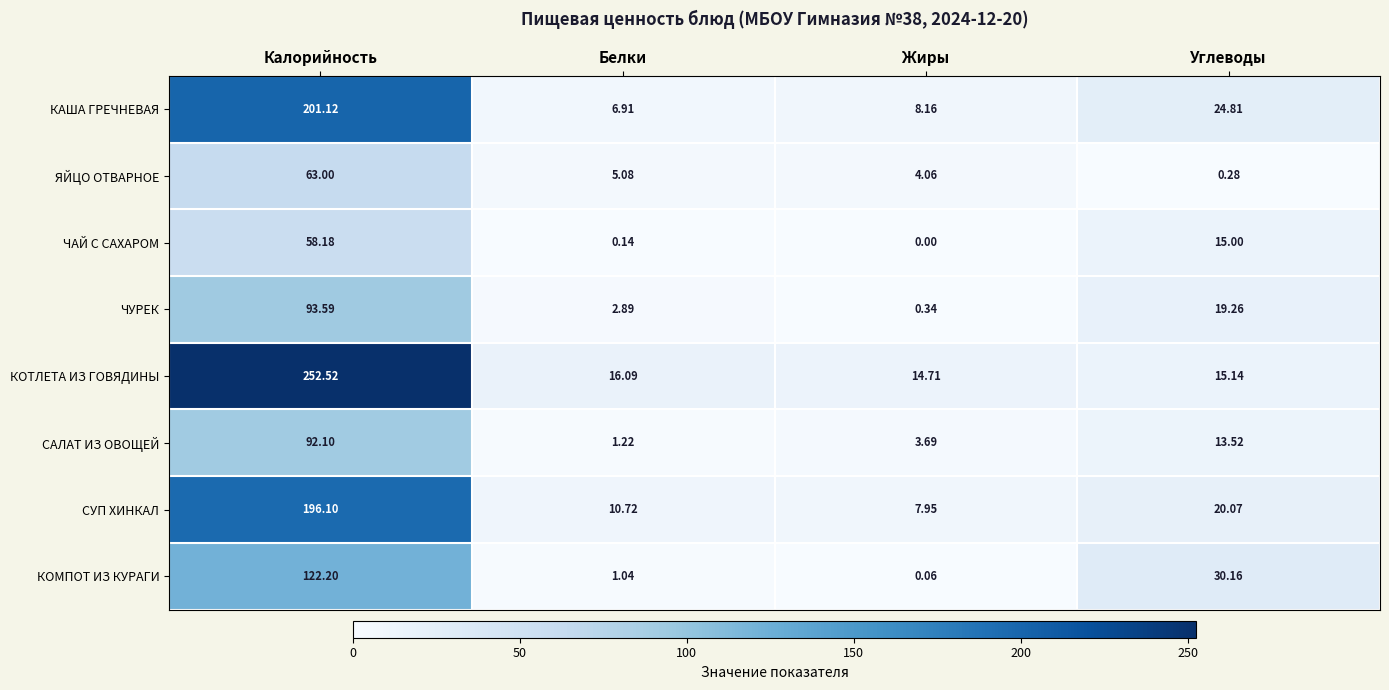

At which label does КОТЛЕТА ИЗ ГОВЯДИНЫ reach its peak?

Калорийность